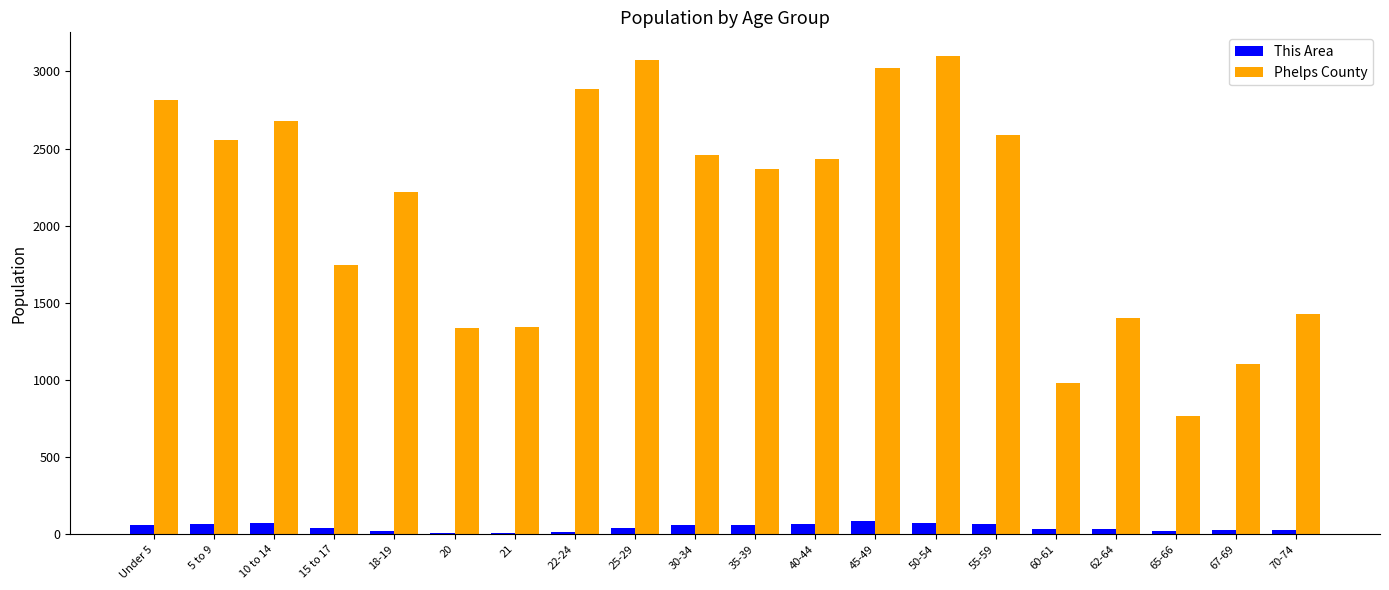

What is the sum of all This Area values?

893